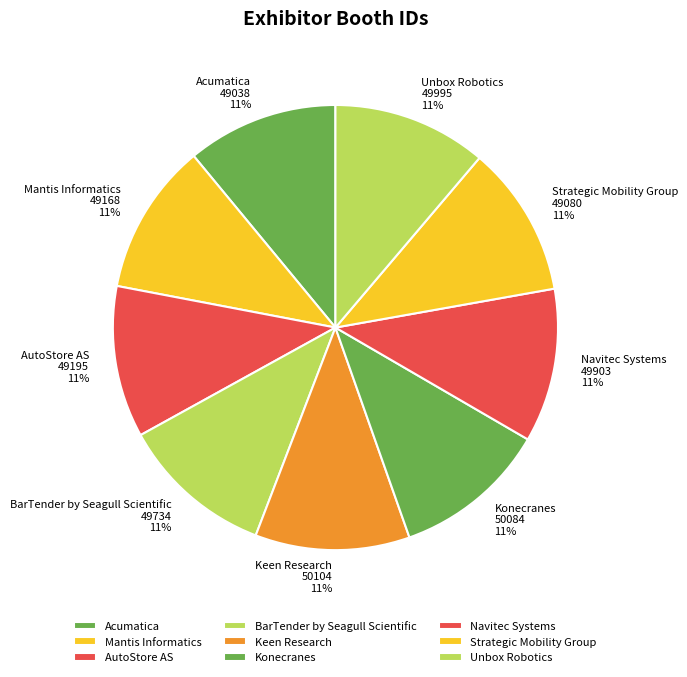

Count the number of slices in the pie.

9